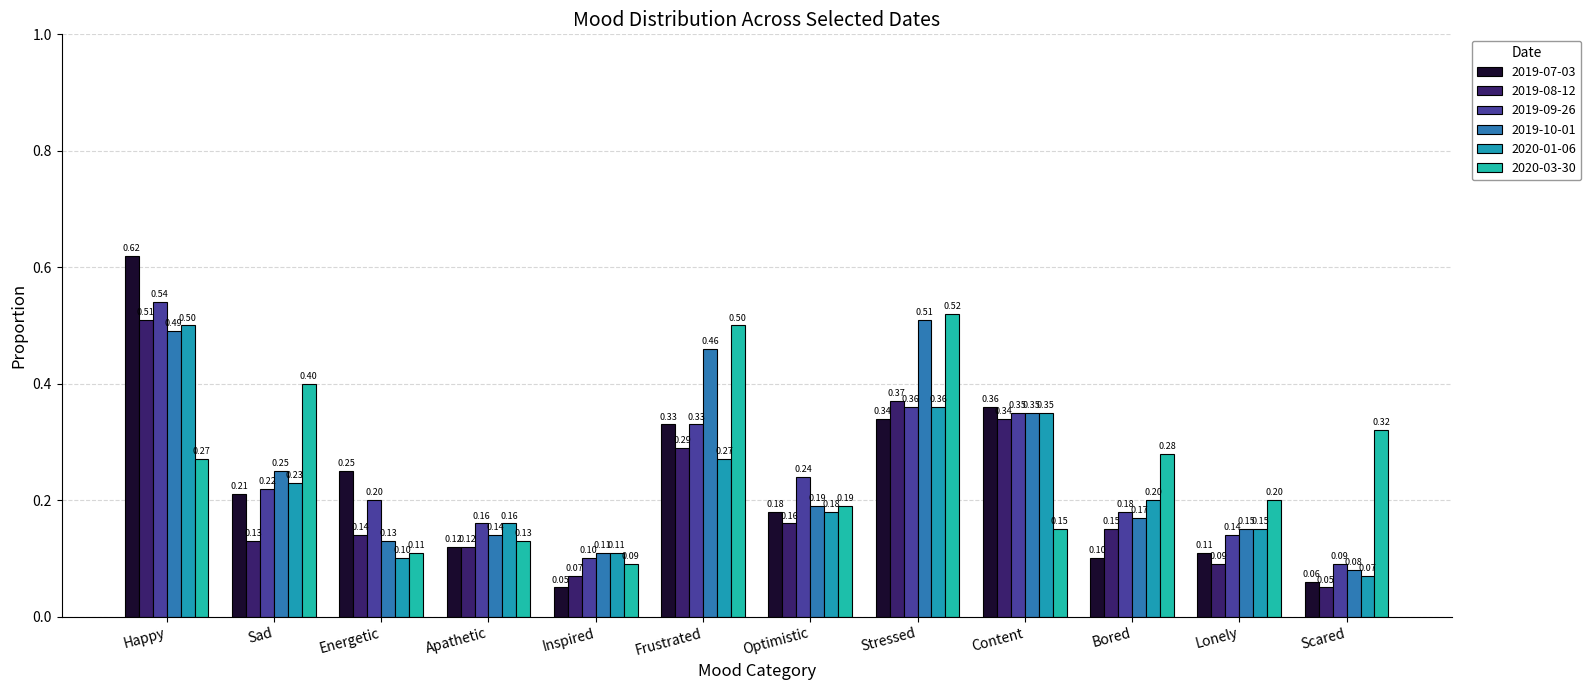

The 2019-10-01 series shows 0.1 at Scared. True or false?

True